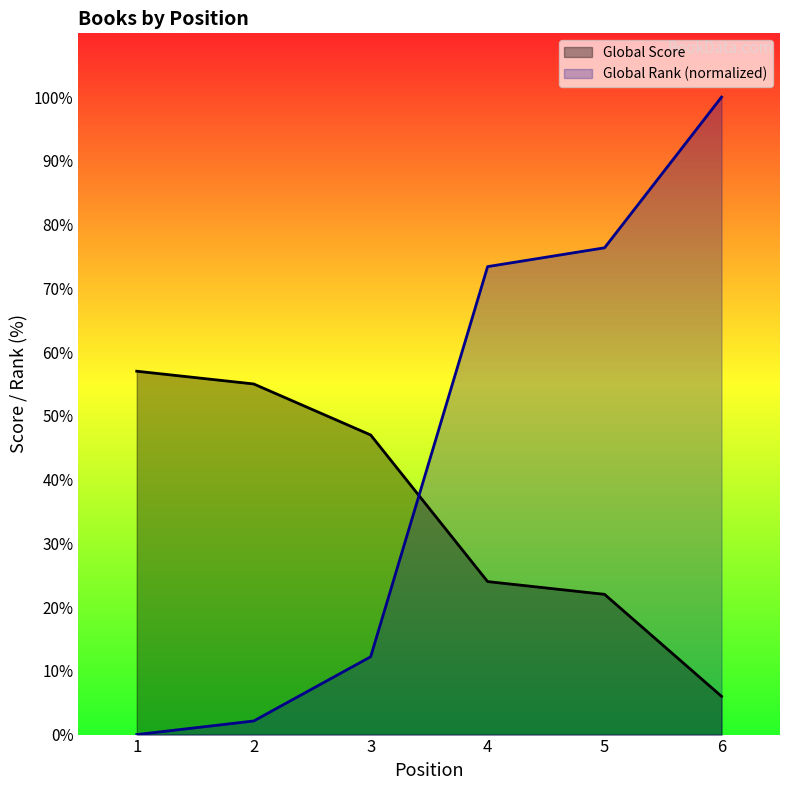

Which has a higher value, 1 or 2?

1